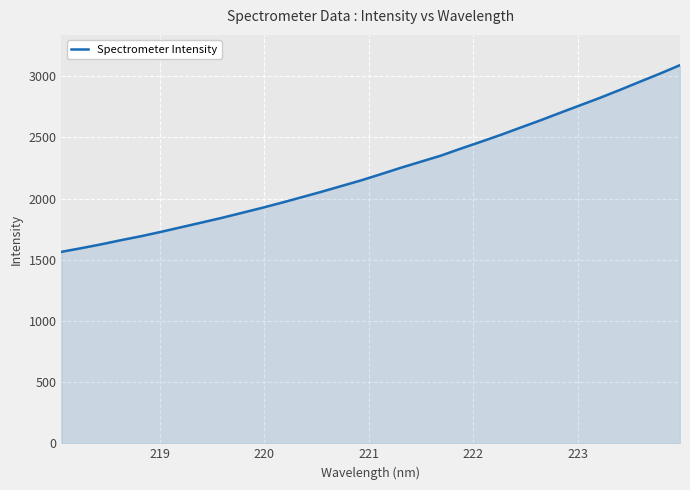

Reading left to right, transcribe all the data shown in this chart.

1564.4	1594.5	1626.0	1660.2	1692.5	1728.2	1765.7	1803.0	1840.8	1881.2	1921.9	1964.6	2009.2	2054.0	2101.0	2147.8	2198.9	2251.2	2300.6	2349.9	2407.4	2462.8	2519.4	2579.5	2638.9	2701.0	2762.4	2823.6	2888.3	2955.0	3020.7	3089.6